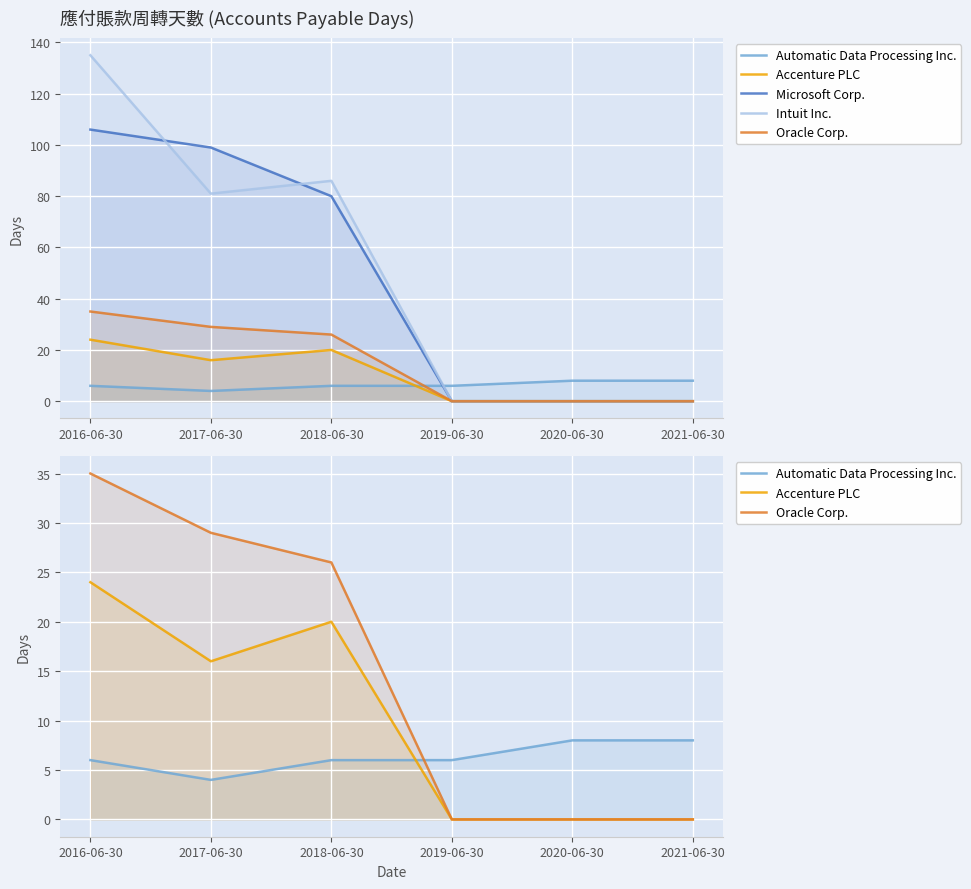

Is it true that Automatic Data Processing Inc. equals 8 at 2020-06-30?

True